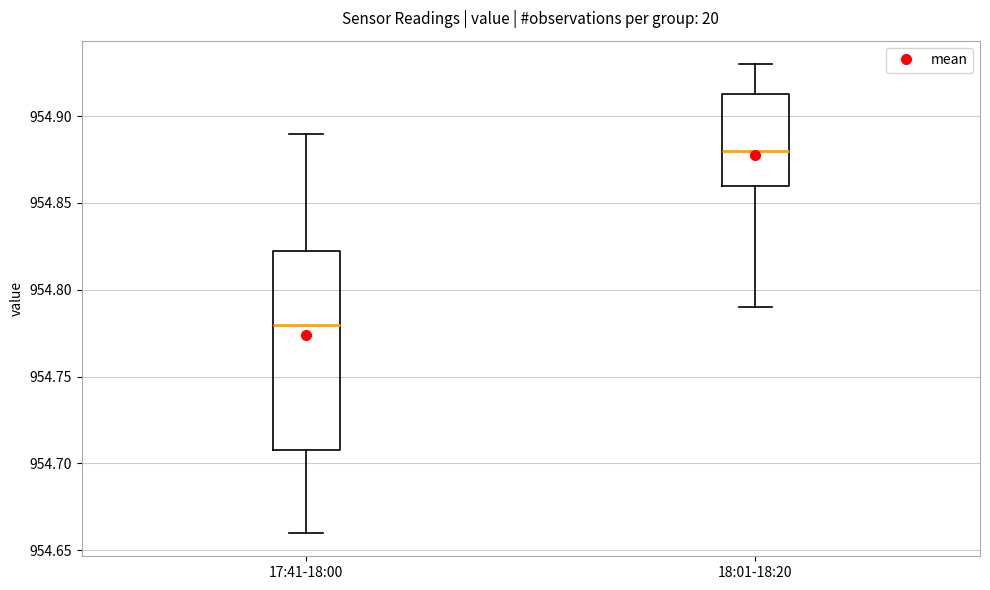

Which box is the tallest, from its lower edge to its upper edge?

17:41-18:00